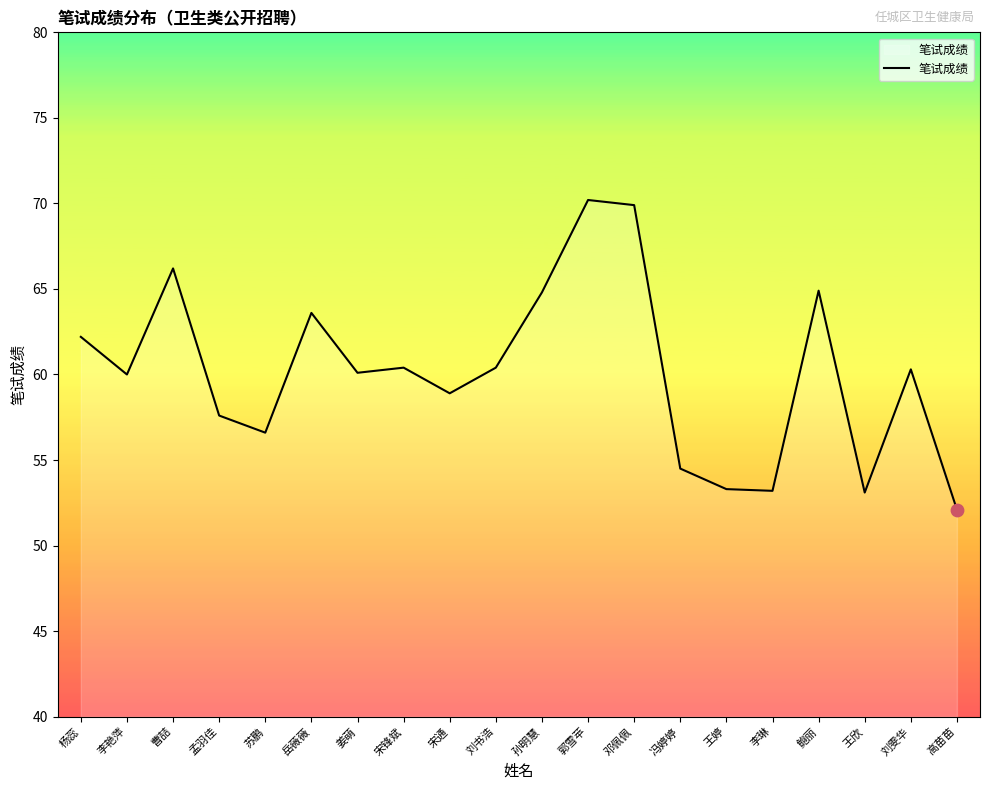

Approximately how many times larger is the value at 苏鹏 compared to 宋锋斌?

0.9